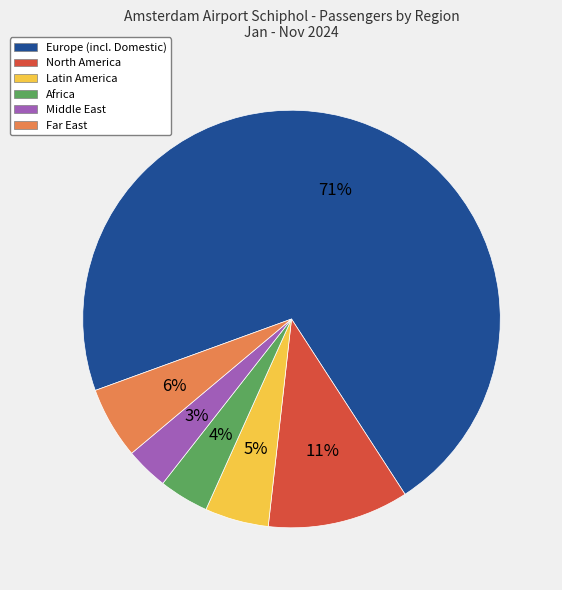

Rank the categories by value from lowest to highest.

Middle East, Africa, Latin America, Far East, North America, Europe (incl. Domestic)